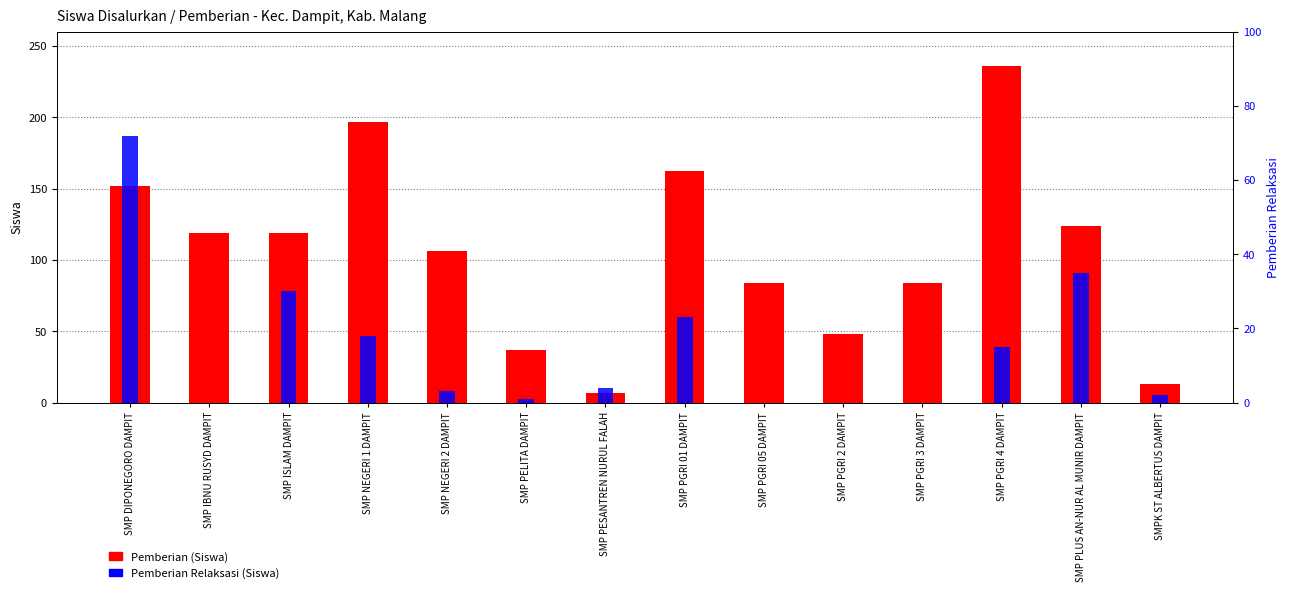

Read the Pemberian (Siswa) value at SMP IBNU RUSYD DAMPIT.

119